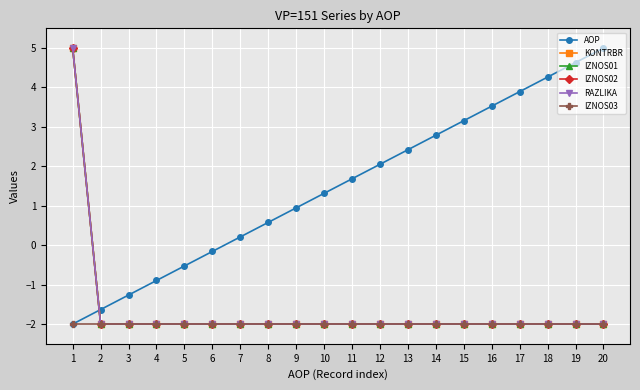

Is the value of IZNOS03 at 15 greater than the value of KONTRBR at 13?

No